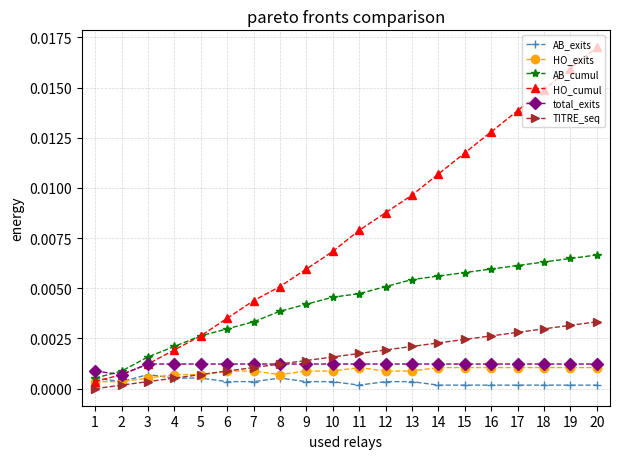

At which category does the chart reach its peak across all series?

20